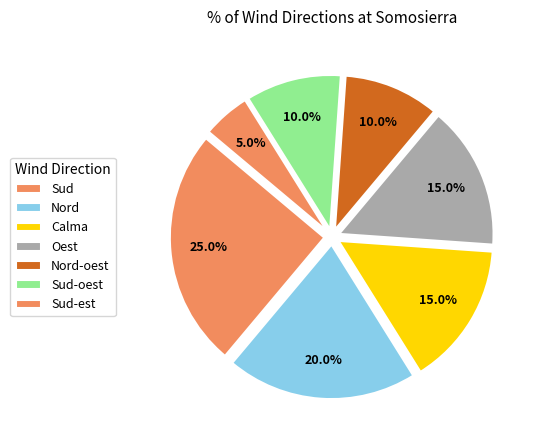

How many slices are in this pie chart?

7